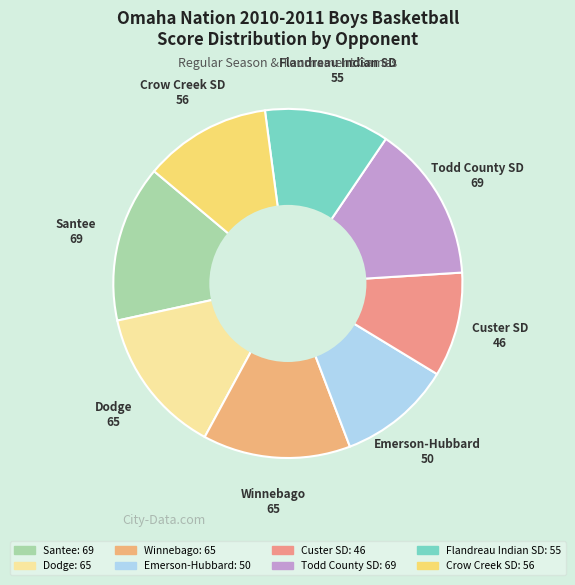

Combined, do Santee and Emerson-Hubbard account for over 50%?

No